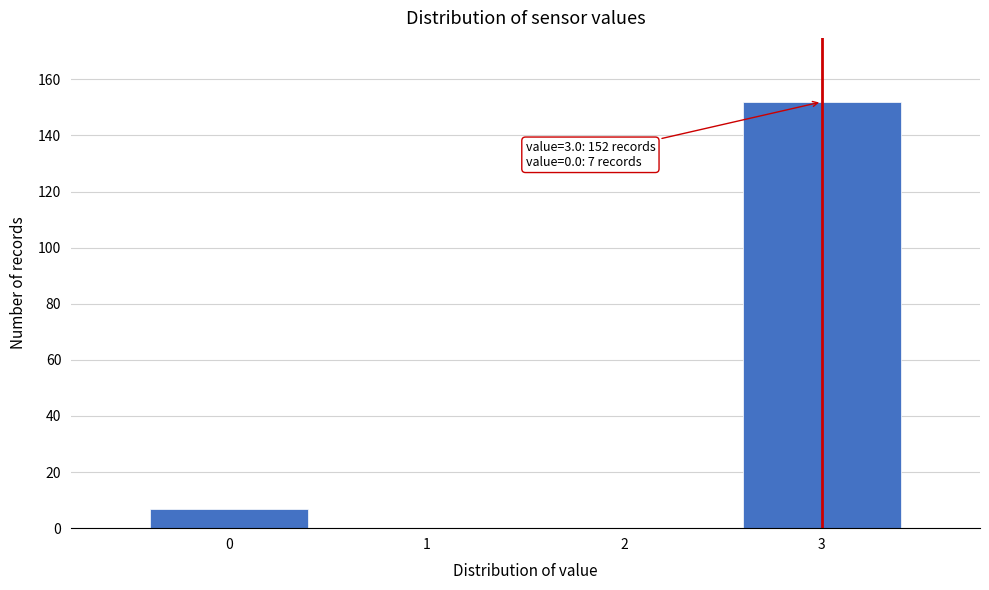

Over which range of the x-axis is the bar tallest?

2.5 to 3.5